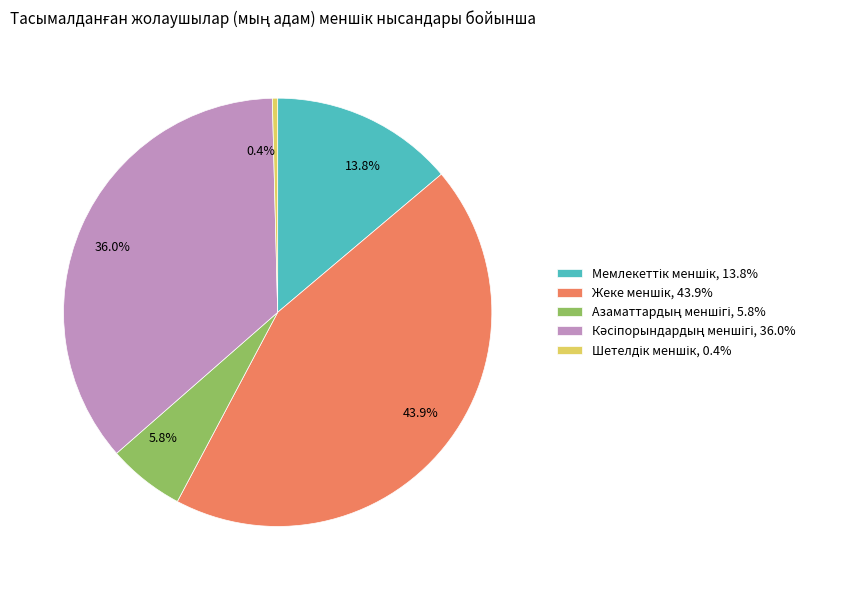

To the nearest percent, what is the average slice percentage?

20%